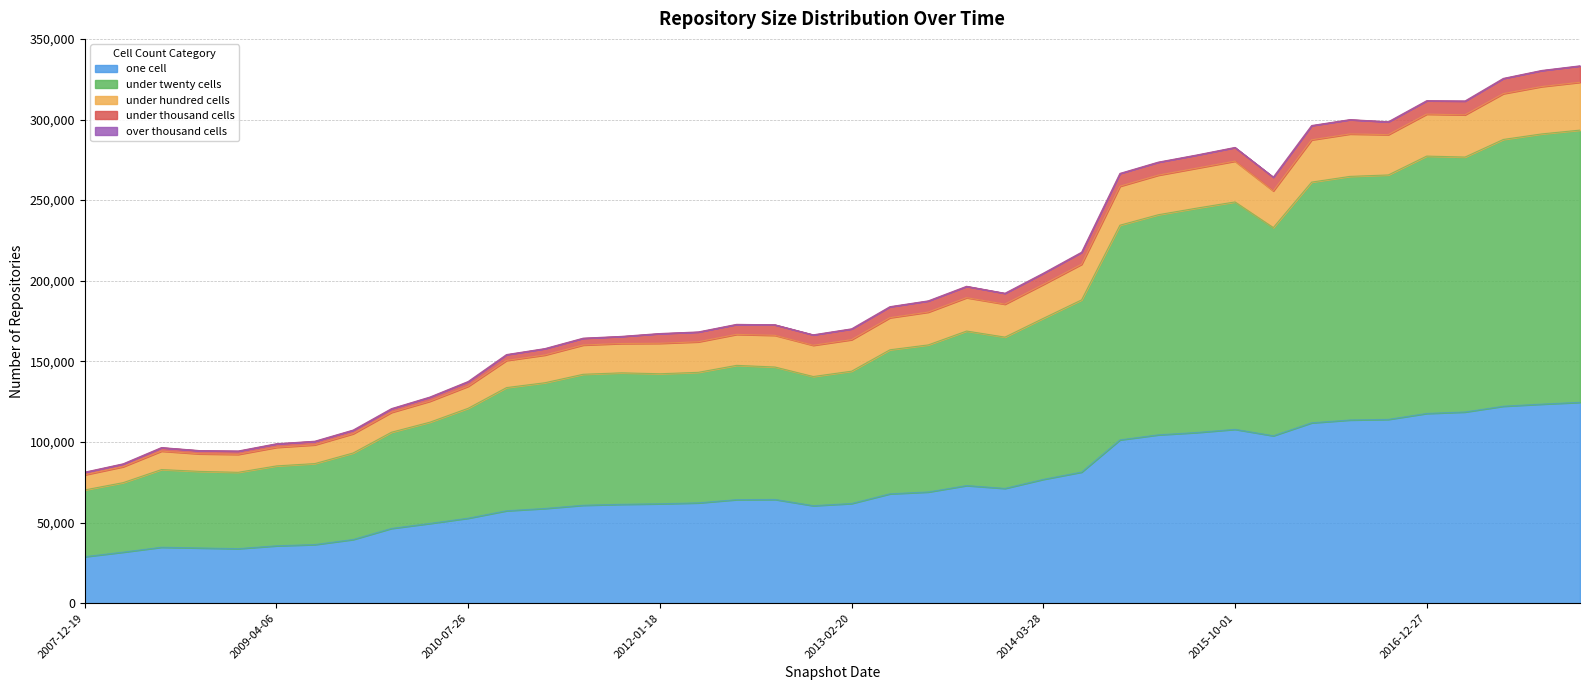

Reading left to right, what are all the values shown in this chart?

one_cell: 2007-12-19=28843	2008-04-01=31659	2008-06-27=34712	2008-10-10=34251	2008-12-17=33829	2009-04-06=35592	2009-06-17=36351	2009-09-25=39493	2009-12-16=46379	2010-04-01=49456	2010-07-26=52715	2010-11-17=57328	2011-02-21=58745	2011-06-10=60740	2011-09-05=61321	2012-01-18=61660	2012-03-26=62222	2012-07-13=64218	2012-10-31=64344	2012-12-11=60481	2013-02-20=61820	2013-05-21=67829	2013-07-09=68986	2013-09-10=72958	2013-12-20=71187	2014-03-28=76800	2014-09-08=81317	2015-01-19=101303	2015-04-09=104422	2015-07-03=105861	2015-10-01=107838	2016-01-04=103849	2016-04-05=111874	2016-07-04=113637	2016-10-07=114005	2016-12-27=117684	2017-04-12=118597	2017-07-24=122182	2017-10-12=123472	2017-12-22=124582
under_twenty_cells: 2007-12-19=41405	2008-04-01=43108	2008-06-27=48177	2008-10-10=47491	2008-12-17=47349	2009-04-06=49555	2009-06-17=50241	2009-09-25=53680	2009-12-16=59669	2010-04-01=62811	2010-07-26=68184	2010-11-17=76407	2011-02-21=77984	2011-06-10=81249	2011-09-05=81563	2012-01-18=80648	2012-03-26=80966	2012-07-13=83295	2012-10-31=82150	2012-12-11=80116	2013-02-20=82081	2013-05-21=89351	2013-07-09=91219	2013-09-10=95846	2013-12-20=93853	2014-03-28=99872	2014-09-08=106824	2015-01-19=133164	2015-04-09=136535	2015-07-03=139178	2015-10-01=141058	2016-01-04=129127	2016-04-05=149318	2016-07-04=151099	2016-10-07=151632	2016-12-27=159649	2017-04-12=158128	2017-07-24=165473	2017-10-12=167608	2017-12-22=168864
under_hundred_cells: 2007-12-19=9381	2008-04-01=9880	2008-06-27=11435	2008-10-10=10893	2008-12-17=11116	2009-04-06=11510	2009-06-17=11624	2009-09-25=11938	2009-12-16=12308	2010-04-01=12988	2010-07-26=13647	2010-11-17=16815	2011-02-21=17191	2011-06-10=18139	2011-09-05=18189	2012-01-18=18883	2012-03-26=18920	2012-07-13=19211	2012-10-31=19642	2012-12-11=19364	2013-02-20=19544	2013-05-21=19891	2013-07-09=20337	2013-09-10=20689	2013-12-20=20439	2014-03-28=21019	2014-09-08=22080	2015-01-19=24147	2015-04-09=24531	2015-07-03=24783	2015-10-01=25281	2016-01-04=22762	2016-04-05=26207	2016-07-04=26313	2016-10-07=24991	2016-12-27=26008	2017-04-12=26191	2017-07-24=28402	2017-10-12=29365	2017-12-22=29668
under_thousand_cells: 2007-12-19=1618	2008-04-01=1771	2008-06-27=2172	2008-10-10=1990	2008-12-17=2069	2009-04-06=2221	2009-06-17=2220	2009-09-25=2247	2009-12-16=2303	2010-04-01=2568	2010-07-26=2936	2010-11-17=3644	2011-02-21=3968	2011-06-10=4233	2011-09-05=4395	2012-01-18=6045	2012-03-26=6110	2012-07-13=6193	2012-10-31=6531	2012-12-11=6476	2013-02-20=6696	2013-05-21=6814	2013-07-09=6953	2013-09-10=7038	2013-12-20=6734	2014-03-28=6923	2014-09-08=7440	2015-01-19=7947	2015-04-09=8061	2015-07-03=8137	2015-10-01=8487	2016-01-04=8489	2016-04-05=8859	2016-07-04=8876	2016-10-07=7959	2016-12-27=8304	2017-04-12=8560	2017-07-24=9429	2017-10-12=9956	2017-12-22=10123
over_thousand_cells: 2007-12-19=0	2008-04-01=0	2008-06-27=0	2008-10-10=0	2008-12-17=0	2009-04-06=0	2009-06-17=0	2009-09-25=0	2009-12-16=0	2010-04-01=0	2010-07-26=0	2010-11-17=0	2011-02-21=1	2011-06-10=1	2011-09-05=16	2012-01-18=16	2012-03-26=16	2012-07-13=16	2012-10-31=16	2012-12-11=16	2013-02-20=16	2013-05-21=16	2013-07-09=16	2013-09-10=17	2013-12-20=17	2014-03-28=17	2014-09-08=18	2015-01-19=19	2015-04-09=19	2015-07-03=18	2015-10-01=19	2016-01-04=19	2016-04-05=19	2016-07-04=21	2016-10-07=19	2016-12-27=21	2017-04-12=21	2017-07-24=23	2017-10-12=37	2017-12-22=119